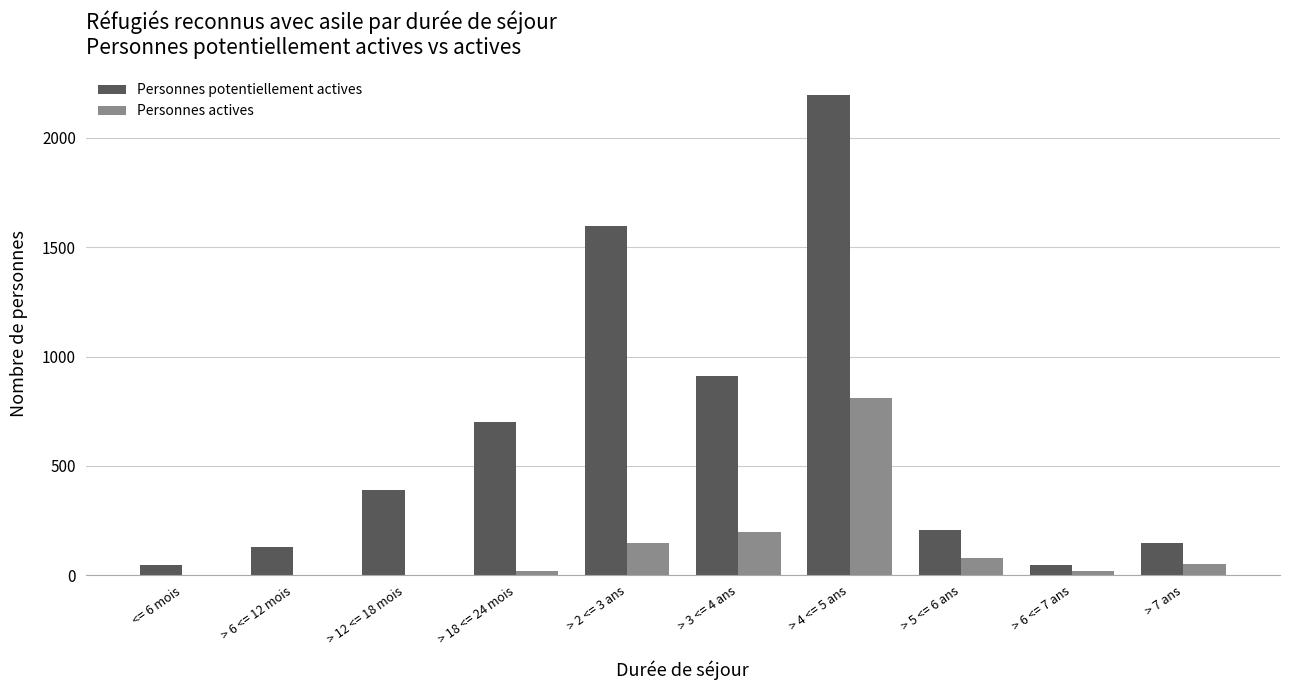

Is the value of Personnes potentiellement actives at > 12 <= 18 mois greater than the value of Personnes actives at <= 6 mois?

Yes